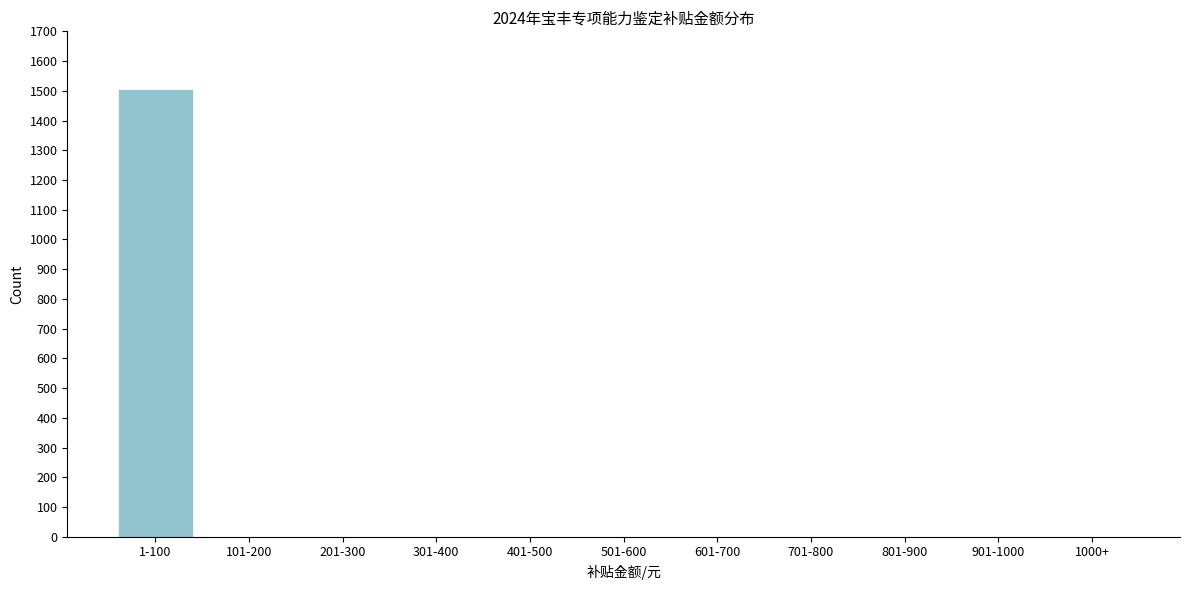

Reading left to right, list all the values displayed in this chart.

1-100=1507	101-200=0	201-300=0	301-400=0	401-500=0	501-600=0	601-700=0	701-800=0	801-900=0	901-1000=0	1000+=0